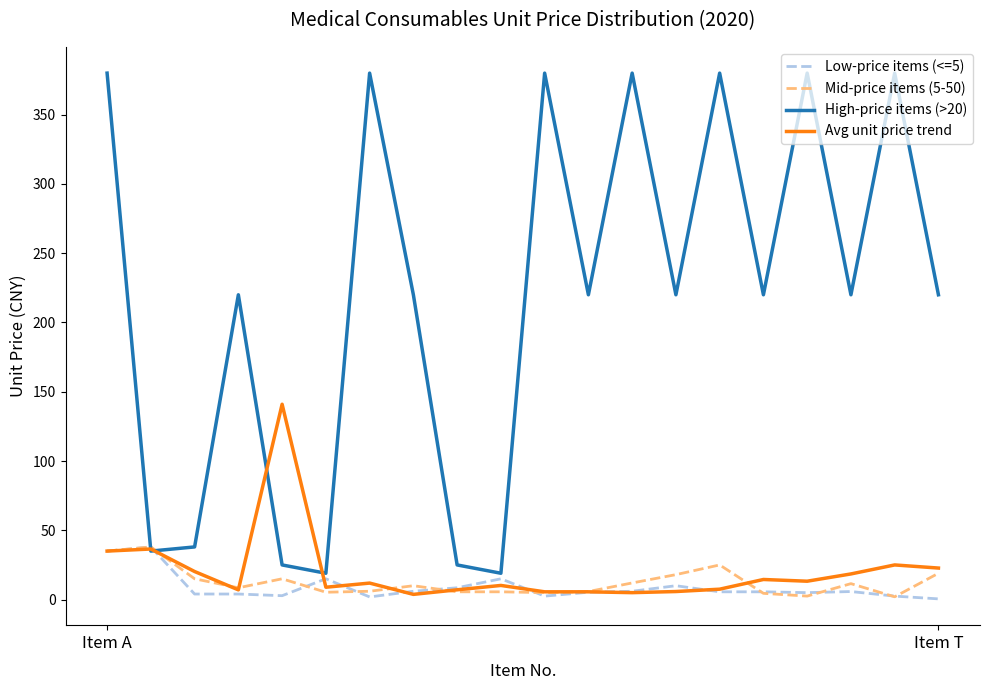

What is the highest value of the Mid-price items (5-50) series?

38.0